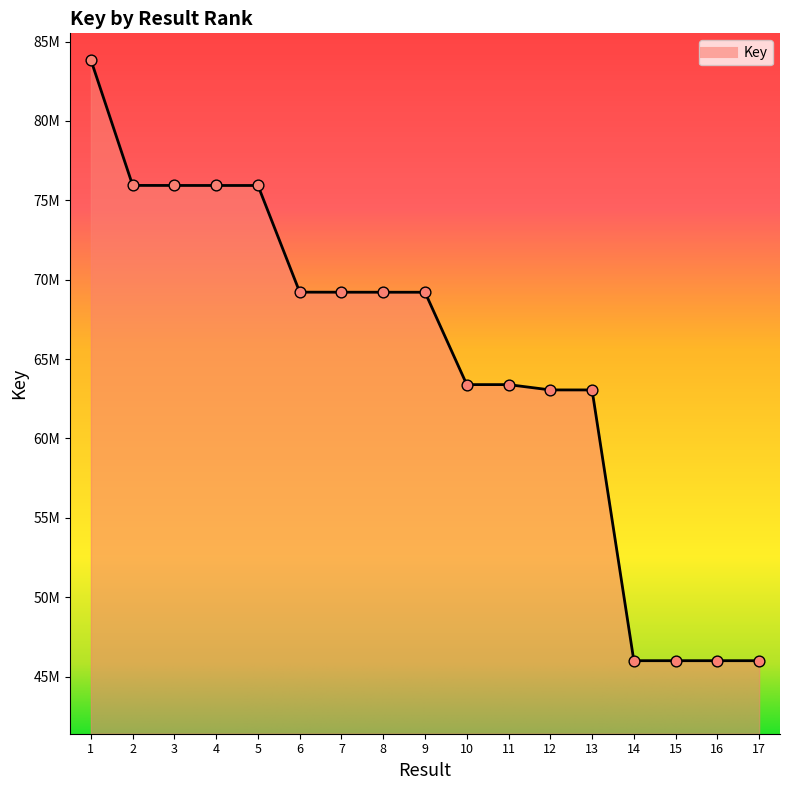

Which has a higher value, 1 or 15?

1